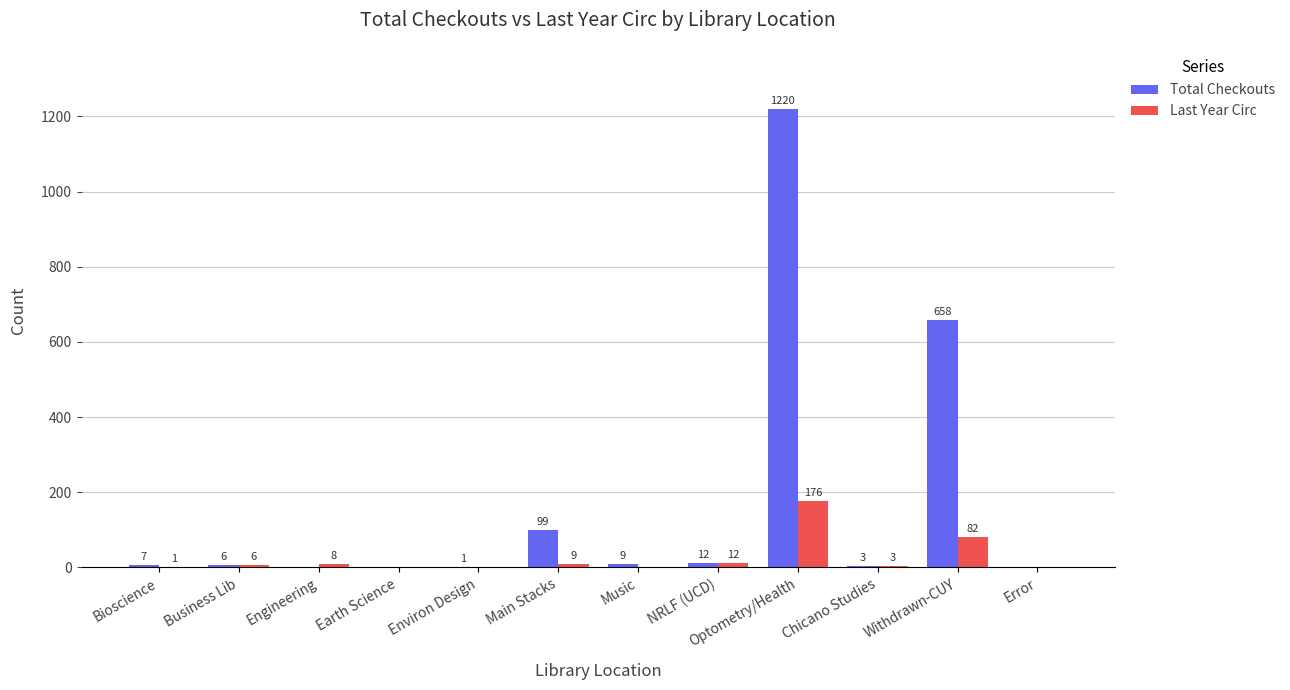

True or false: Last Year Circ has a value of 82 at Withdrawn-CUY.

True